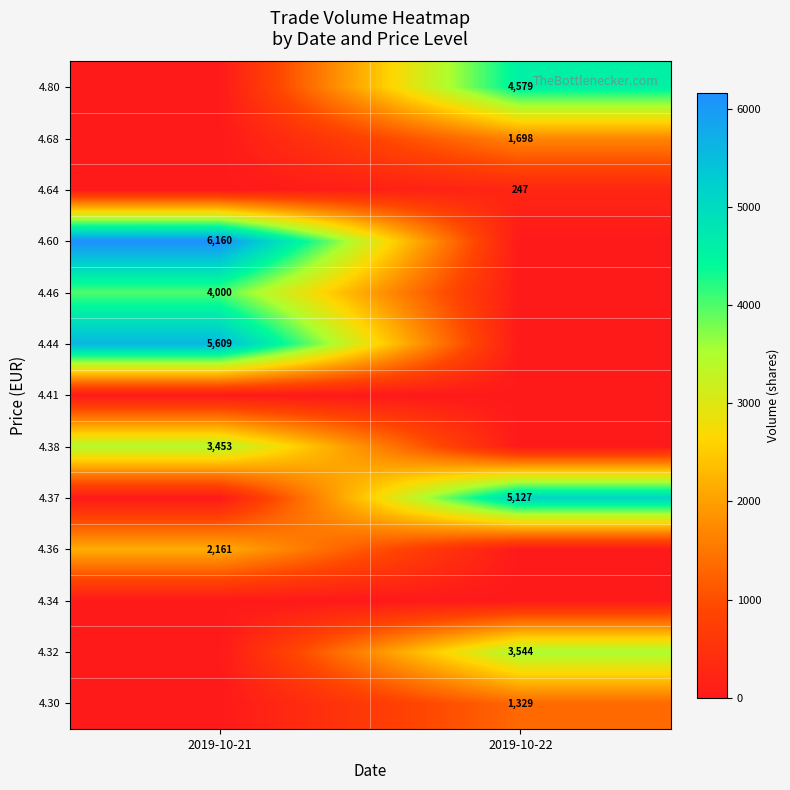

True or false: 4.30 has a value of 1947 at 2019-10-22.

False